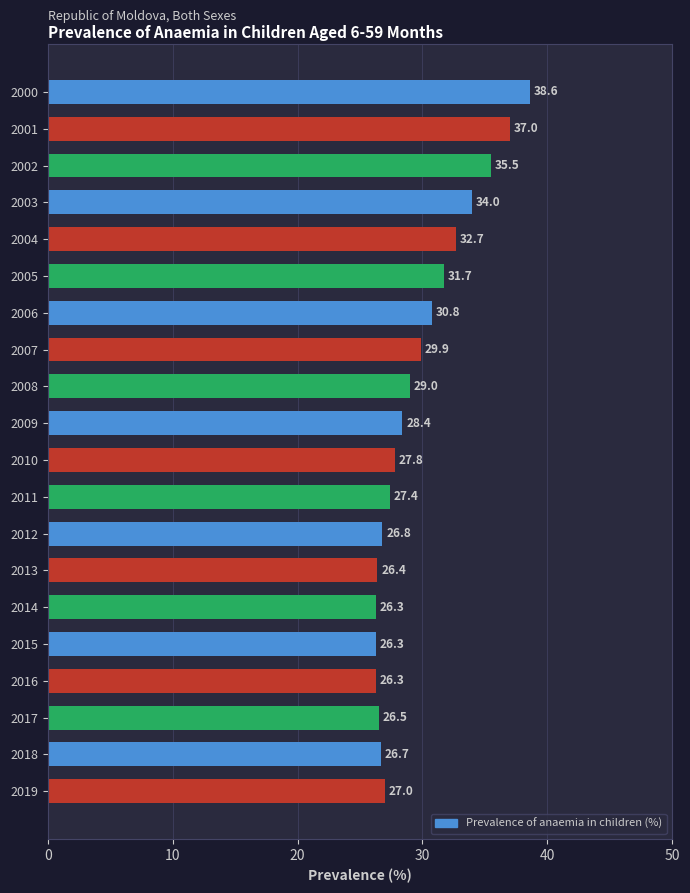

Read the value at 2012.

26.8